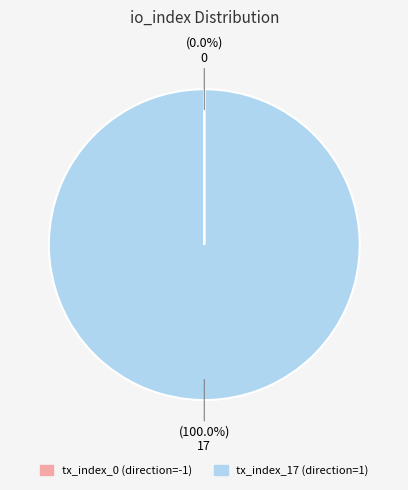

What is the majority slice?

tx_index_17 (direction=1)